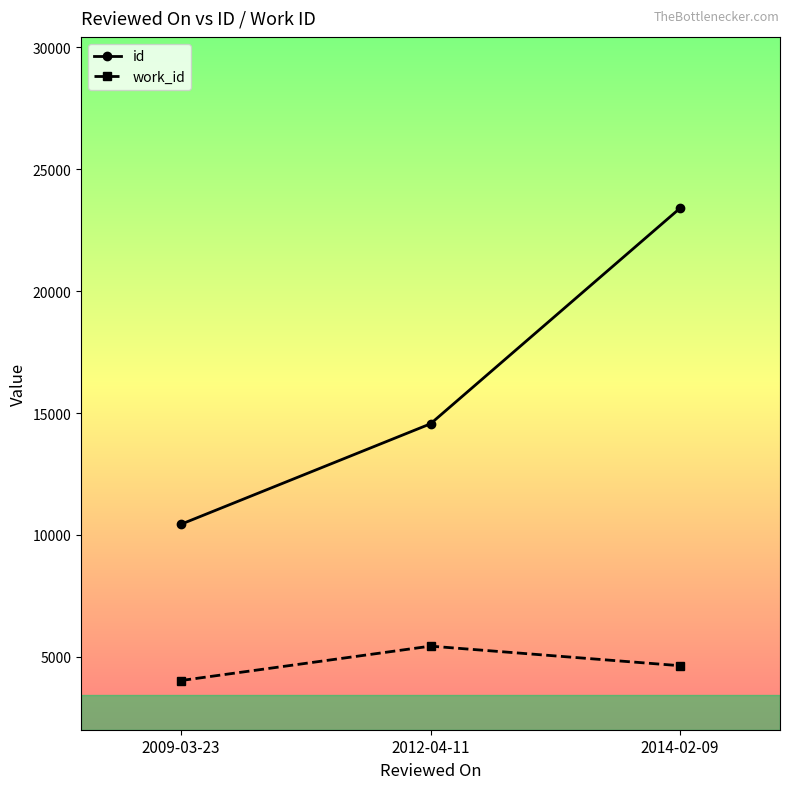

At which label is id closest to 16919?

2012-04-11